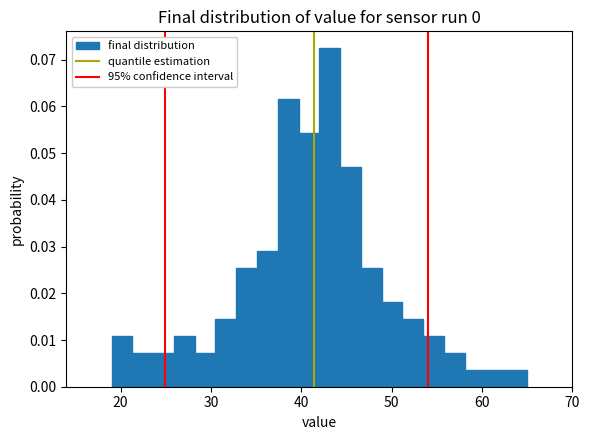

Read against the x-axis, roughly where is the centre of the tallest bar?

43